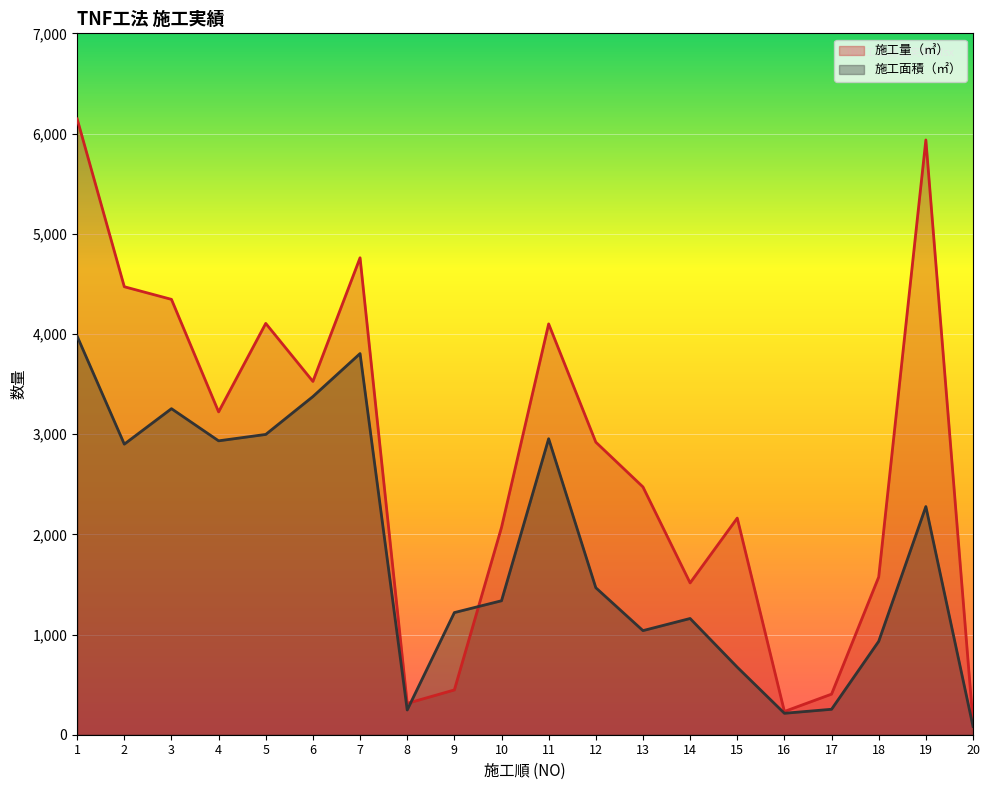

What is the value of the 施工面積（㎡） point at the 6th from the left?

3375